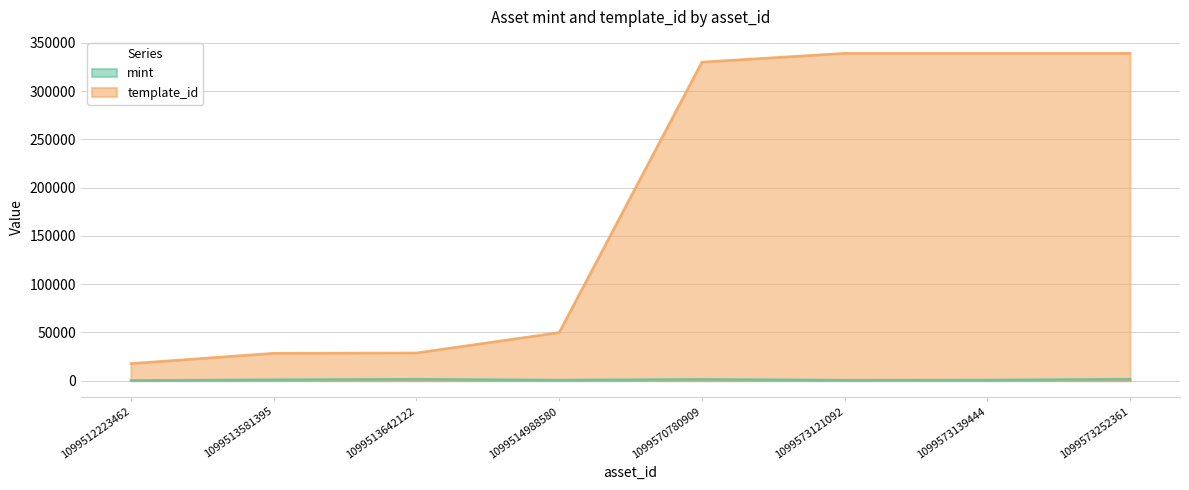

The mint series shows 1354 at 1099570780909. True or false?

True